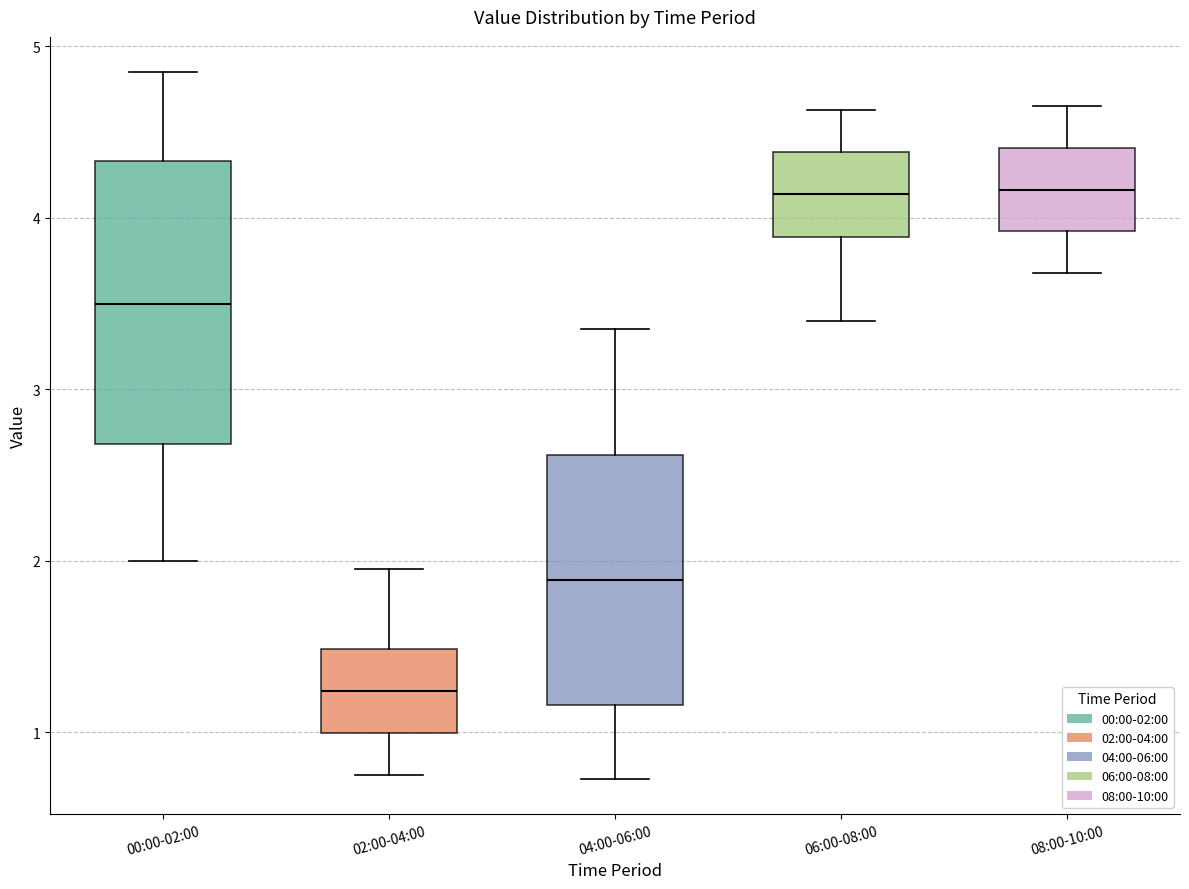

Where is the lower edge of the box for 08:00-10:00 on the y-axis? The values are not printed on the chart, so give them approximately, as read against the axis.

3.9